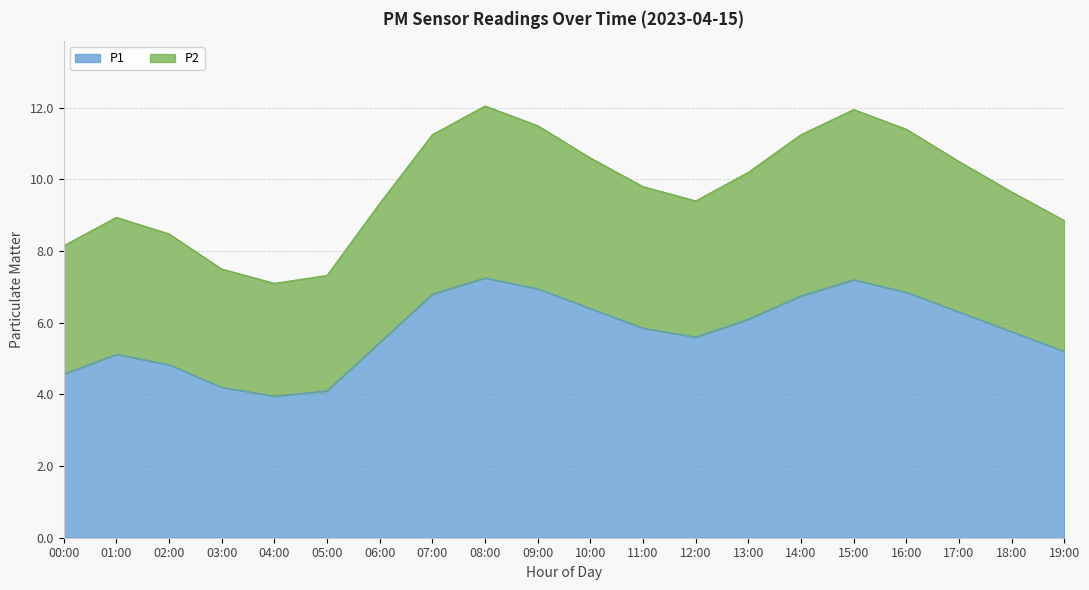

What is the average value of the P1 series?

5.8